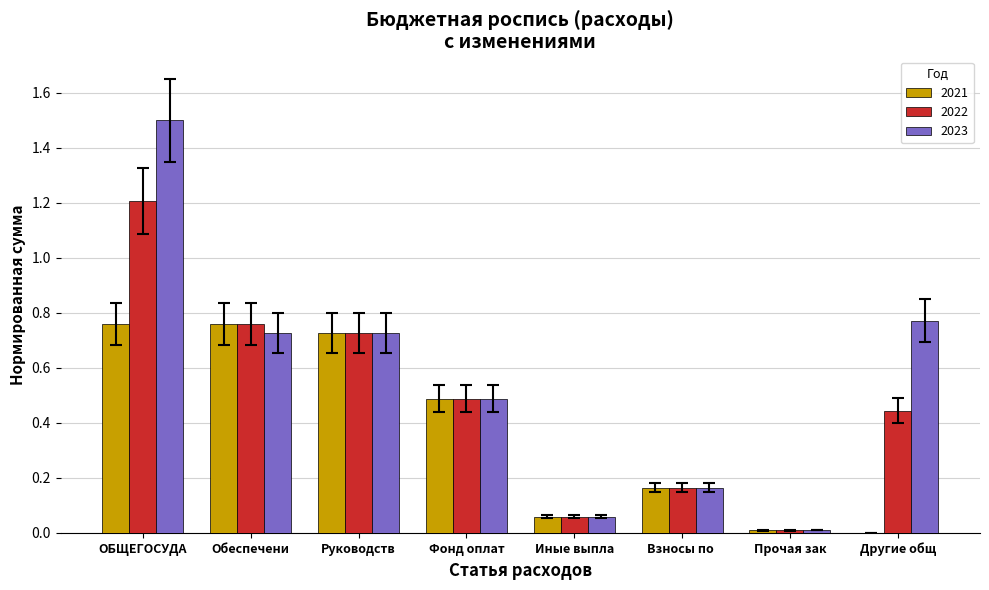

What is the sum of the 2022 values at Руководств and Взносы по ?

0.9